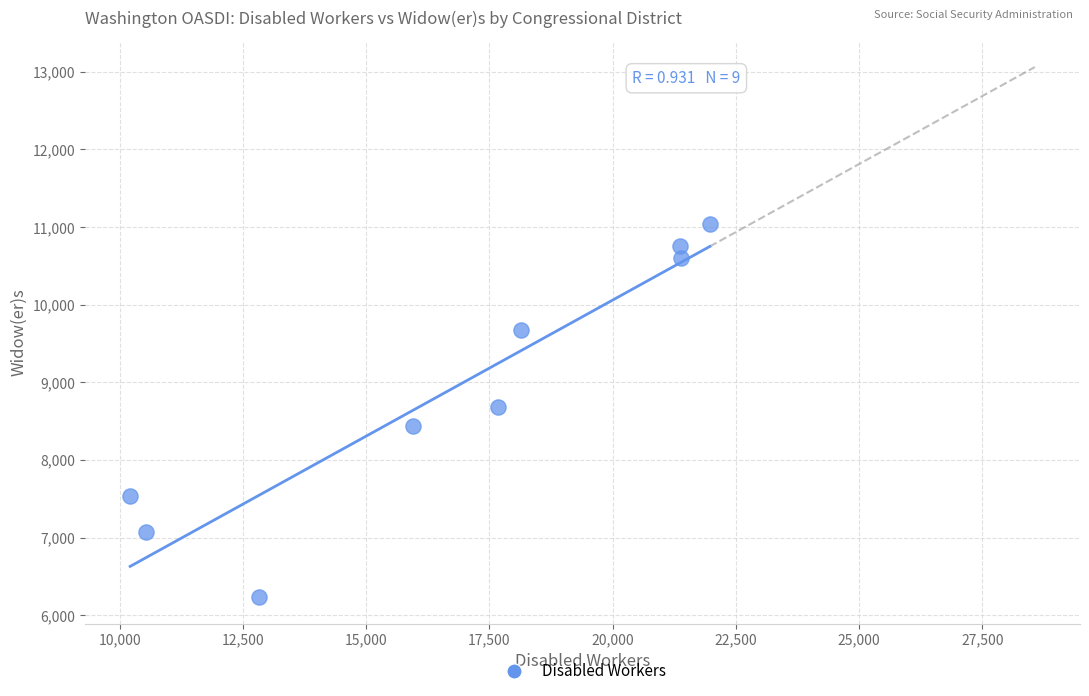

What is the average Y value?

8893